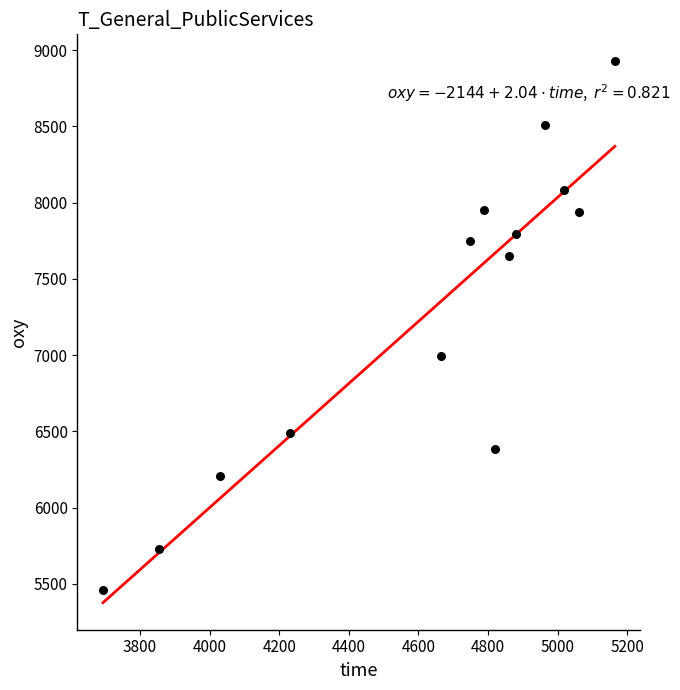

What Y value in the scatter plot is closest to 7192?

6996